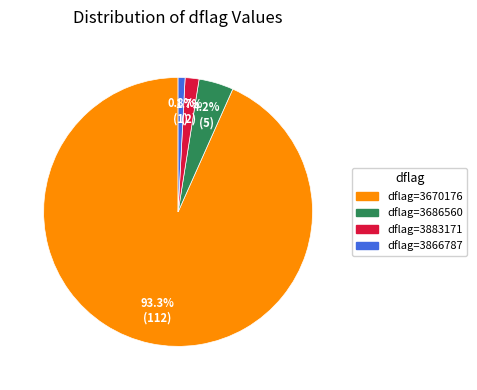

Rank the categories by value from lowest to highest.

dflag=3866787, dflag=3883171, dflag=3686560, dflag=3670176